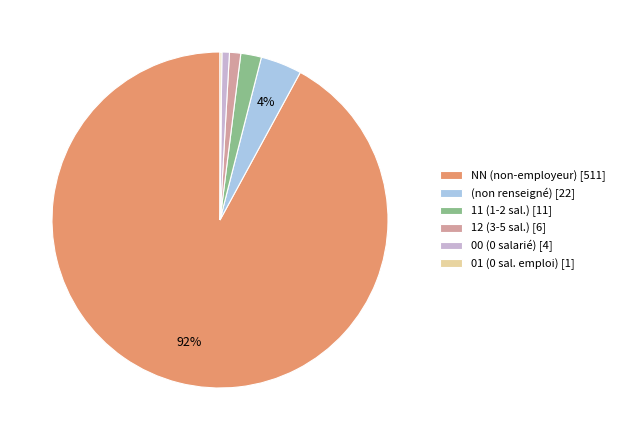

Which has a higher value, NN (non-employeur) [511] or 00 (0 salarié) [4]?

NN (non-employeur) [511]